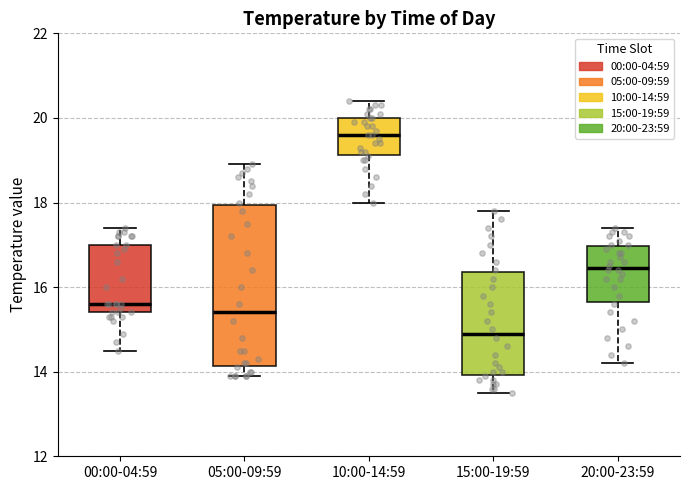

Where does the lower whisker of the box for 00:00-04:59 end on the y-axis? The values are not printed on the chart, so give them approximately, as read against the axis.

14.6